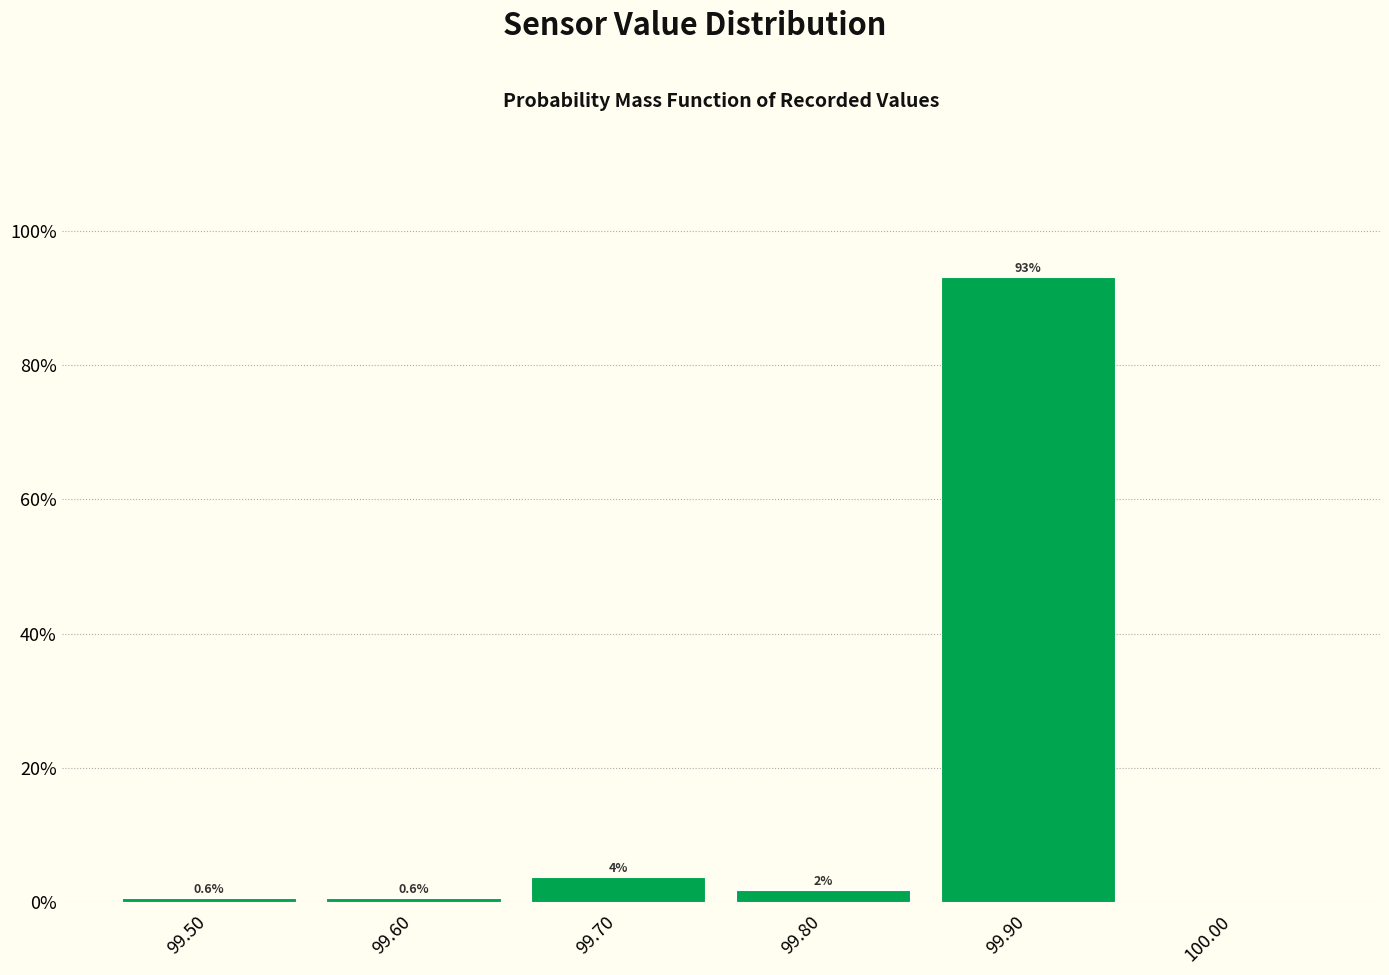

Which range on the x-axis has the tallest bar?

99.85 to 99.95